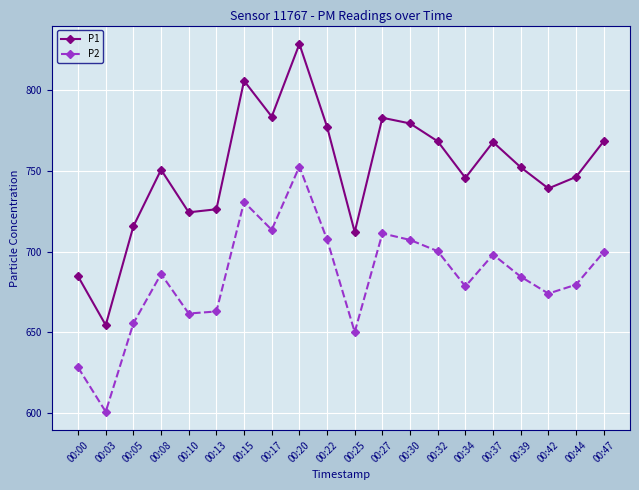

True or false: P2 has a value of 698.2 at 00:37.

True